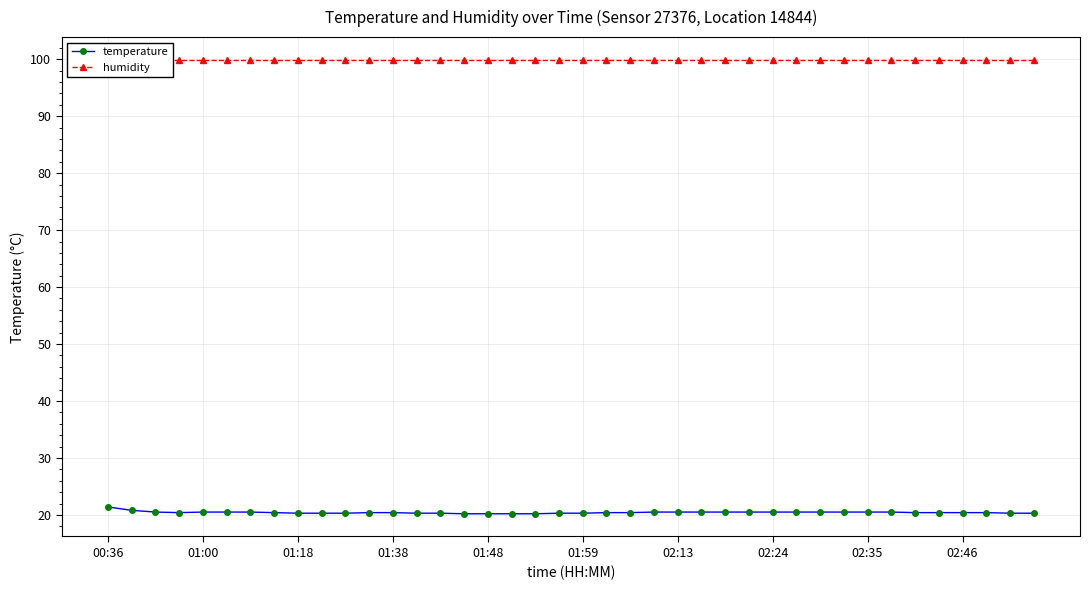

At how many categories does at least one series exceed 69?

40